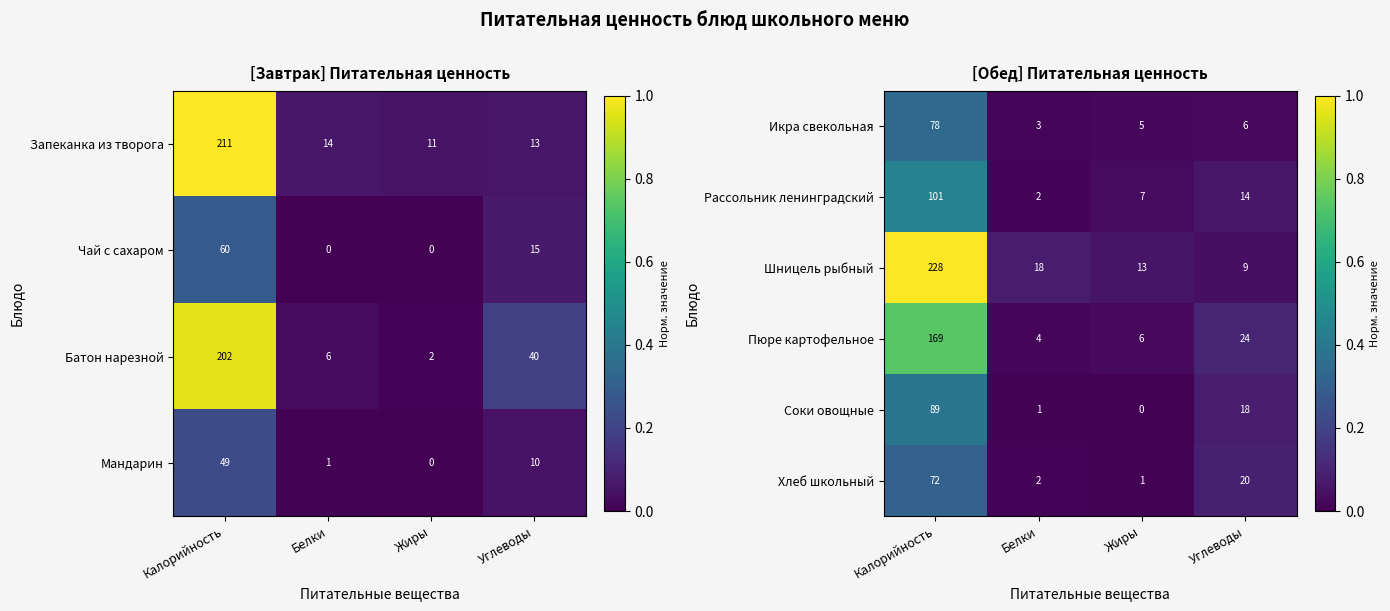

What is the maximum value for Пюре картофельное?

169